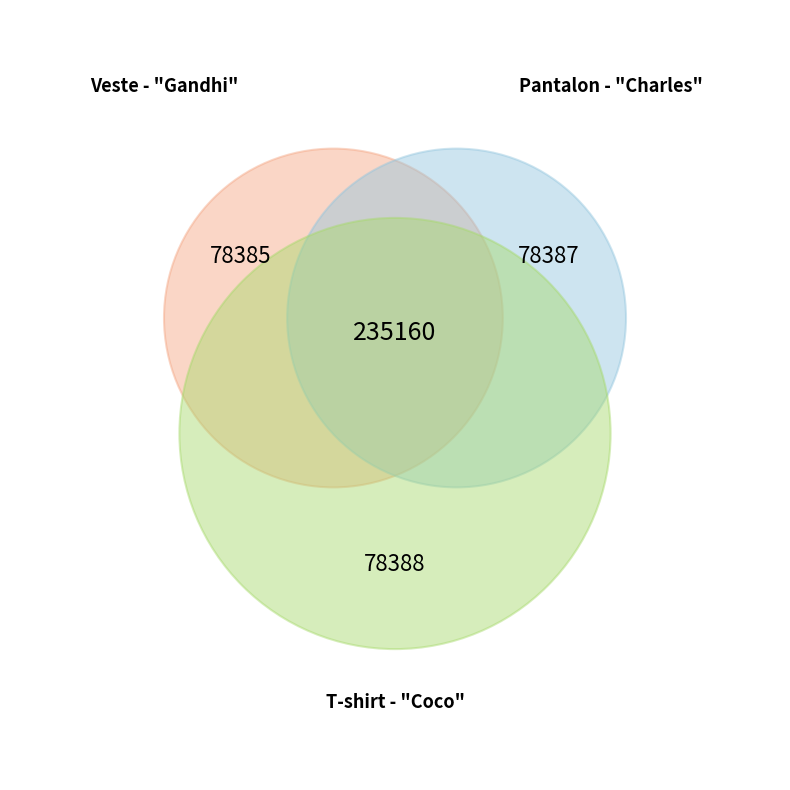

Does any single category account for the majority?

No